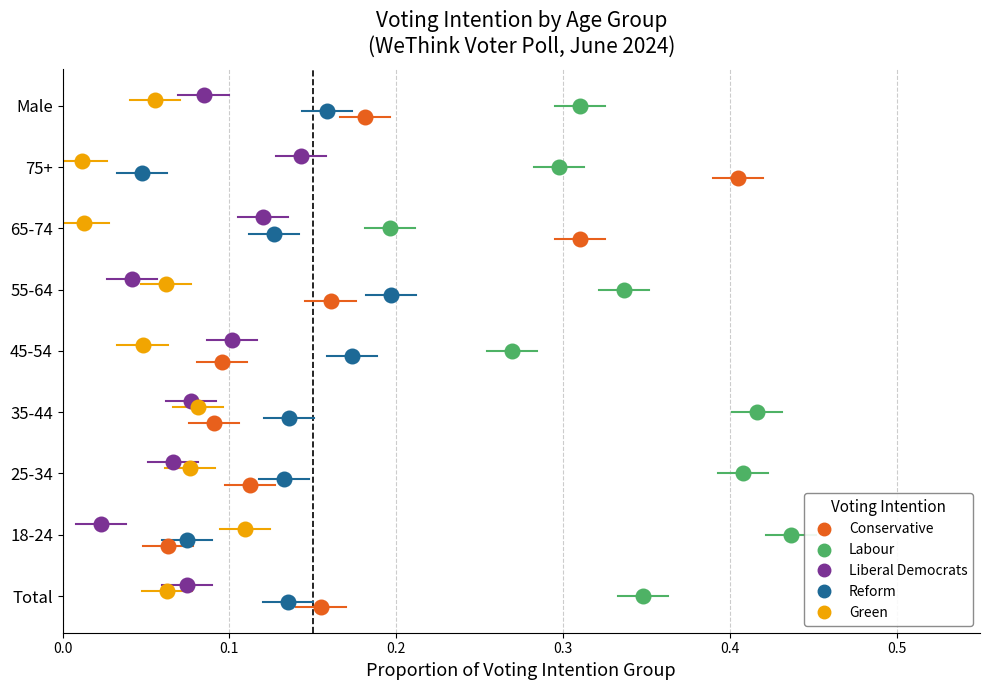

What are all the series names shown in the legend?

Conservative, Labour, Liberal Democrats, Reform, Green